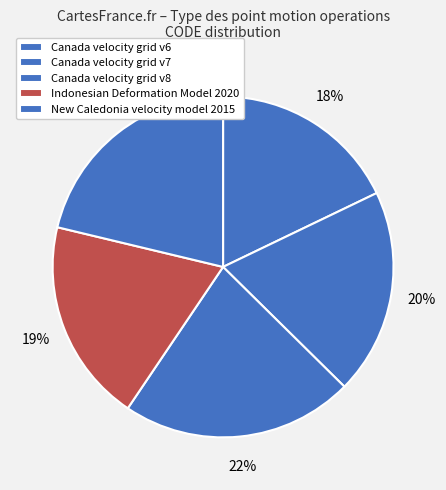

To the nearest percent, what is the average slice percentage?

20%